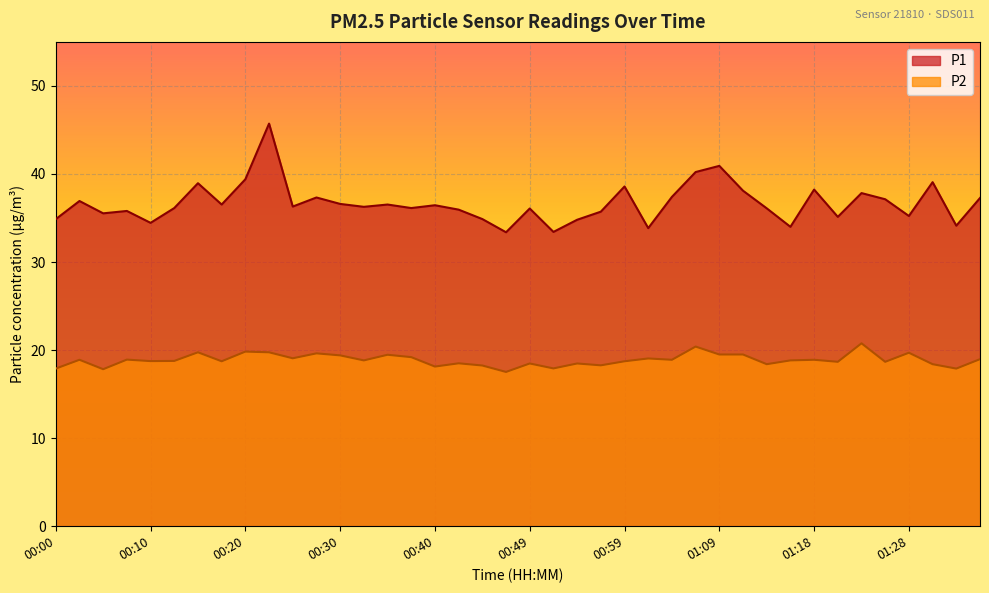

At which category does P1 reach its first local valley?

00:05